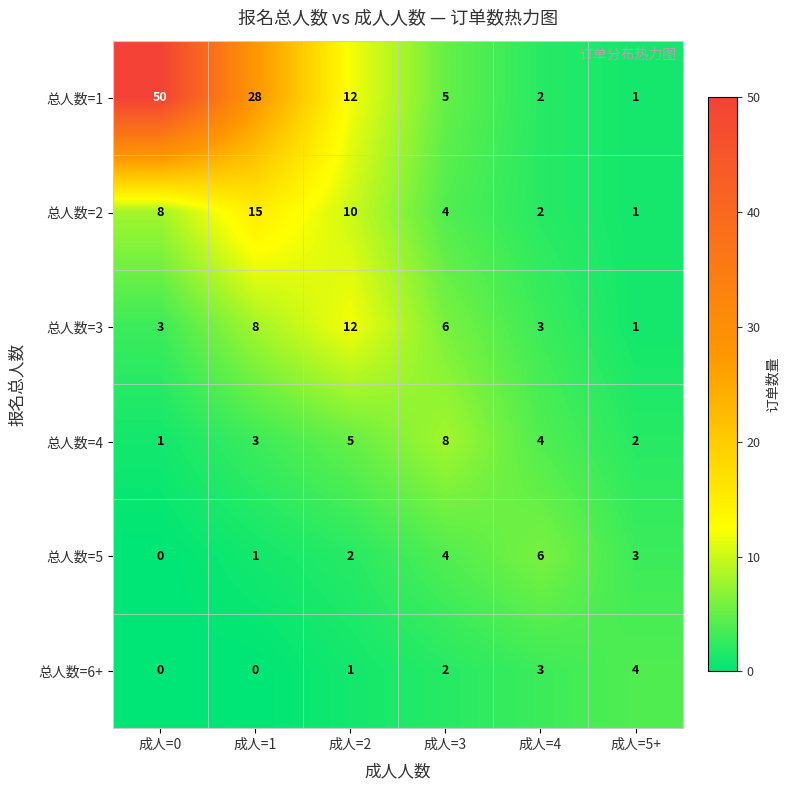

Rank the categories by 总人数=4 value from highest to lowest.

成人=3, 成人=2, 成人=4, 成人=1, 成人=5+, 成人=0